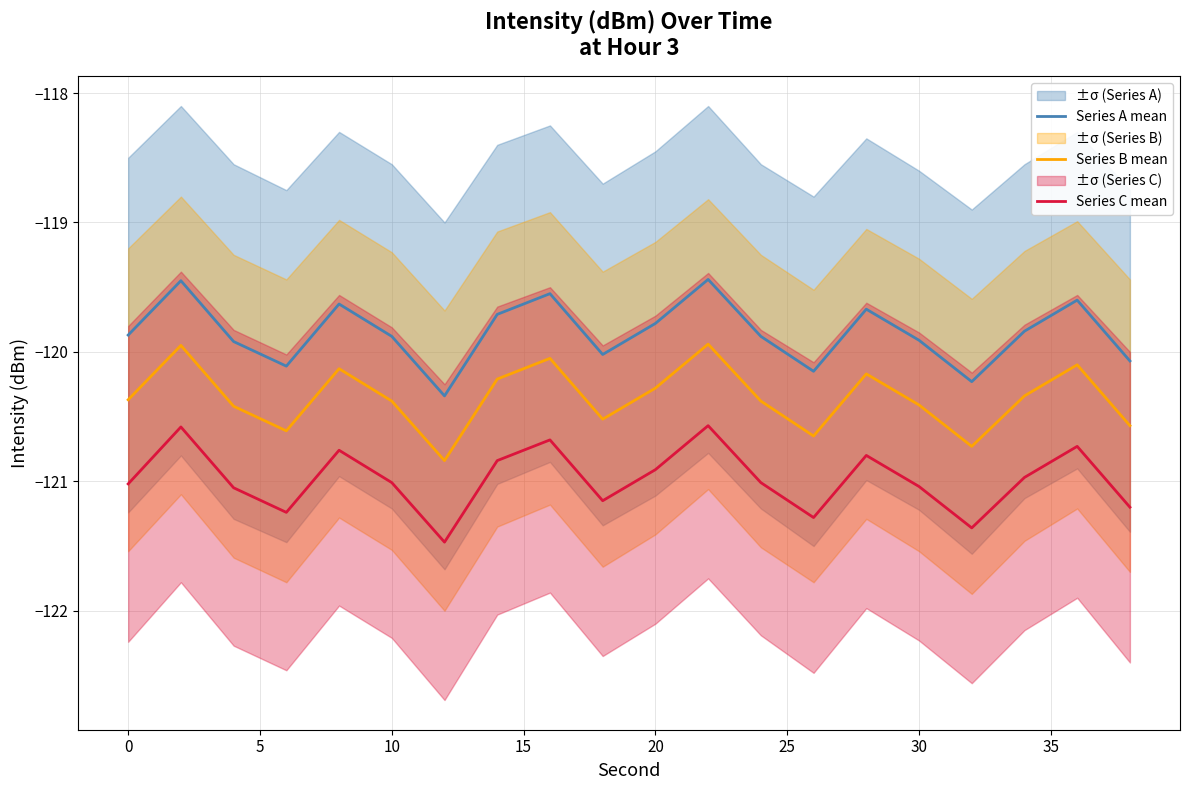

True or false: Series C mean and Series B mean intersect in this chart.

False